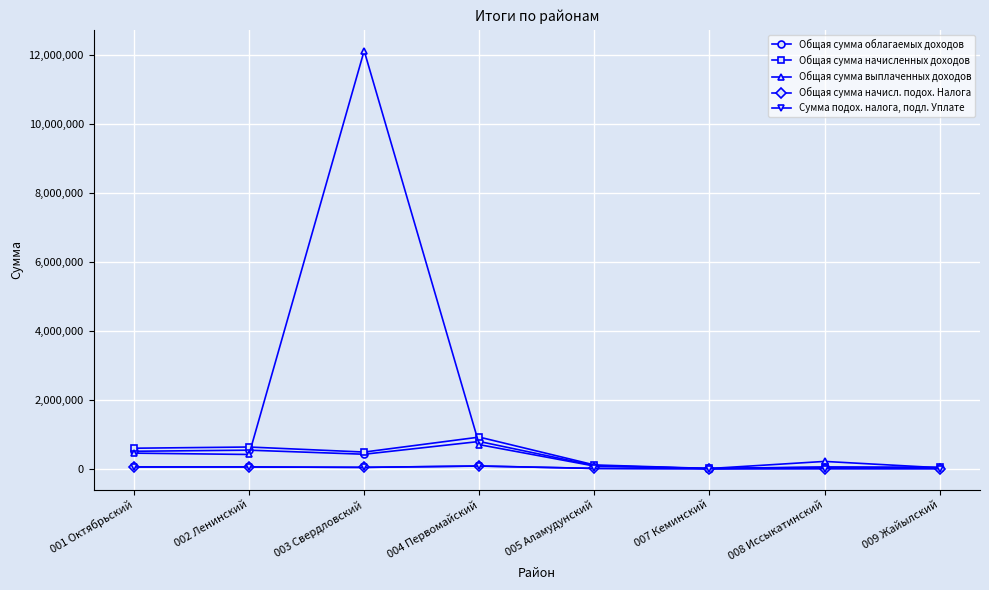

What is the average value of the Сумма подох. налога, подл. Уплате series?

29654.2